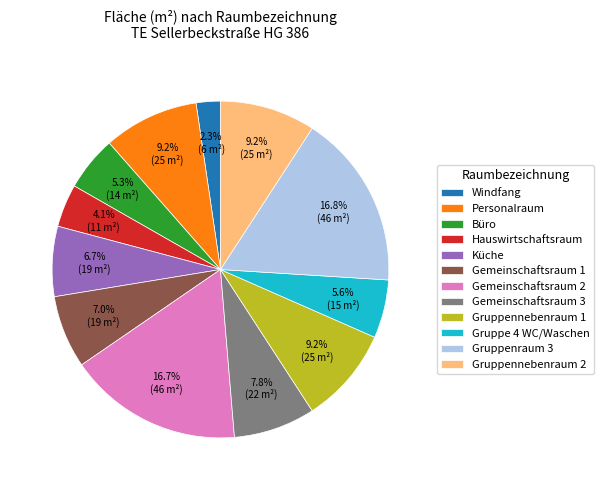

What percentage is the Gruppennebenraum 2 slice, to the nearest percent?

9%